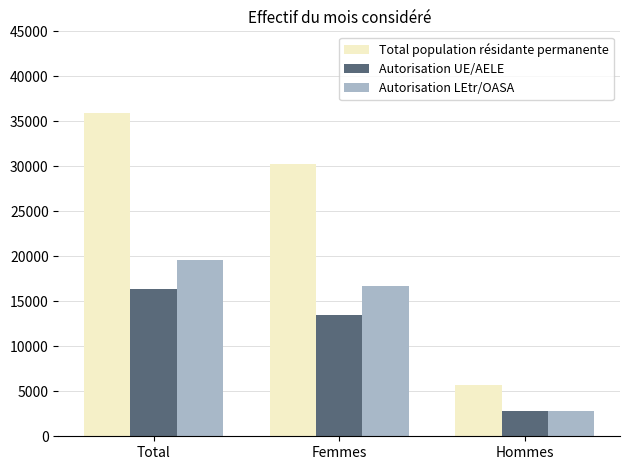

How many data points does each series have?

3